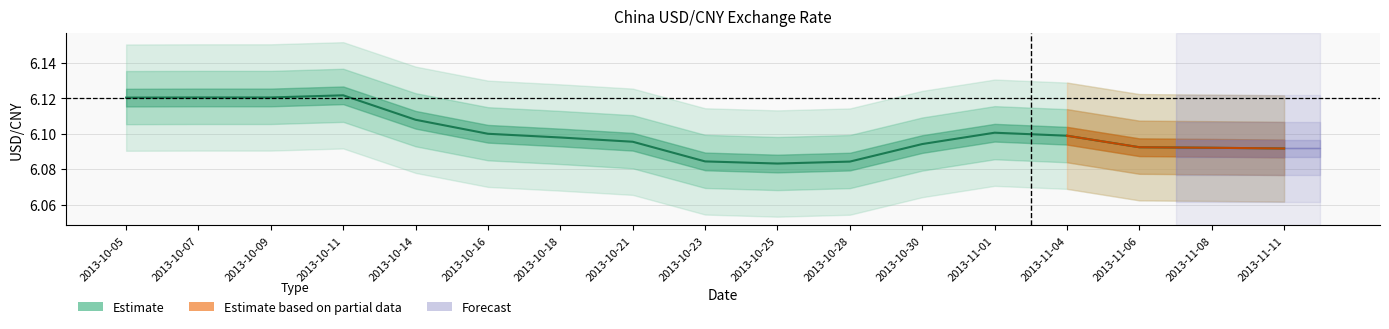

Approximately how many times larger is the value at 2013-10-09 compared to 2013-10-16?

1.0